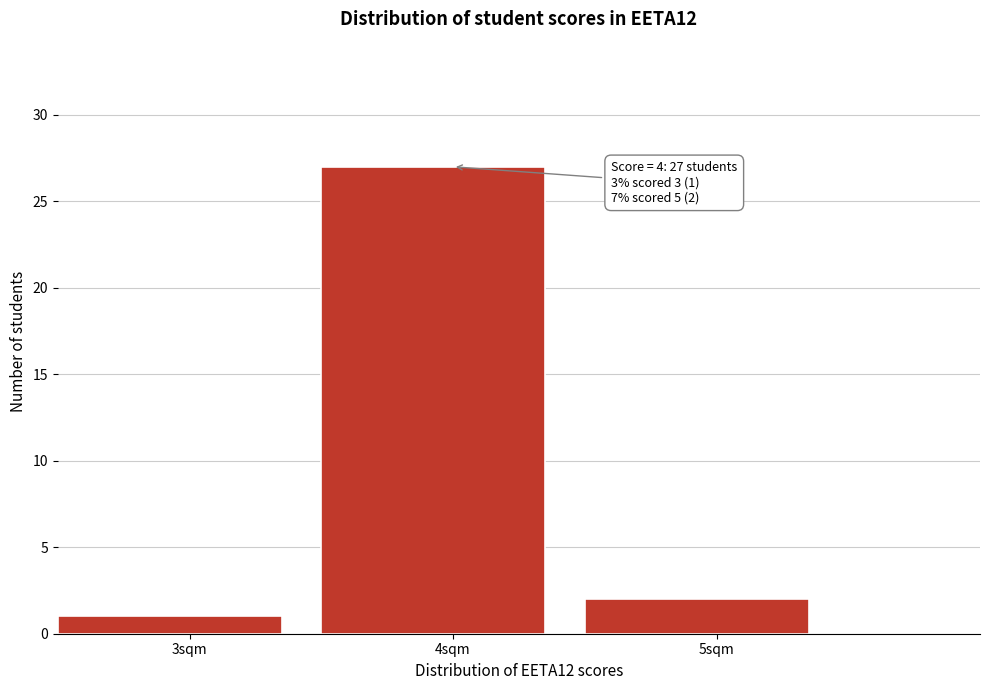

Over which range of the x-axis is the bar tallest?

3.5 to 4.5